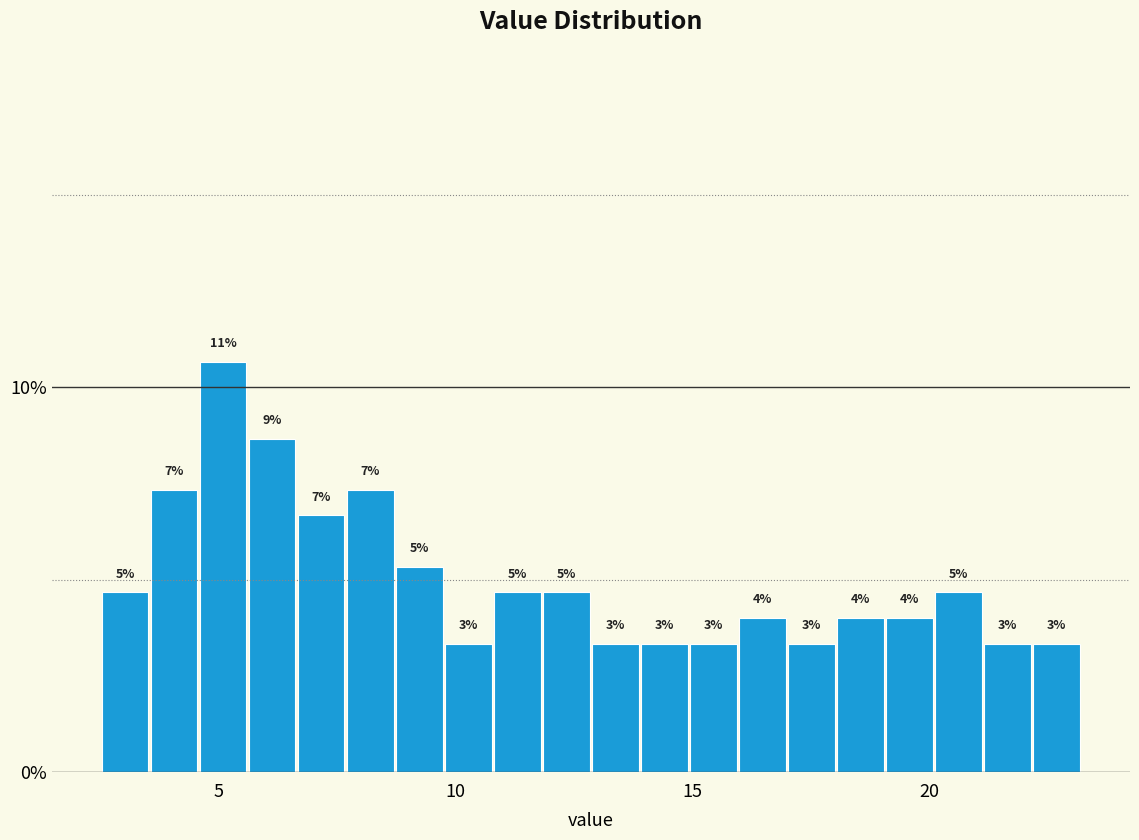

Around what value on the x-axis is the tallest bar? Give the approximate position of its centre, as read against the axis.

5.0